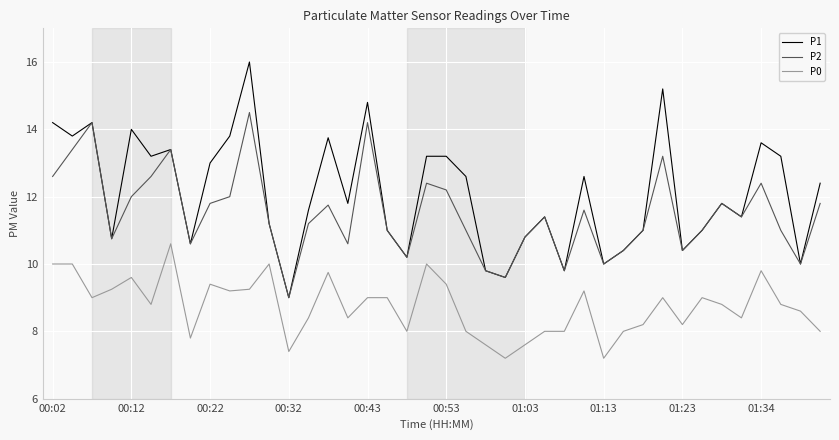

True or false: P1 and P0 intersect in this chart.

False